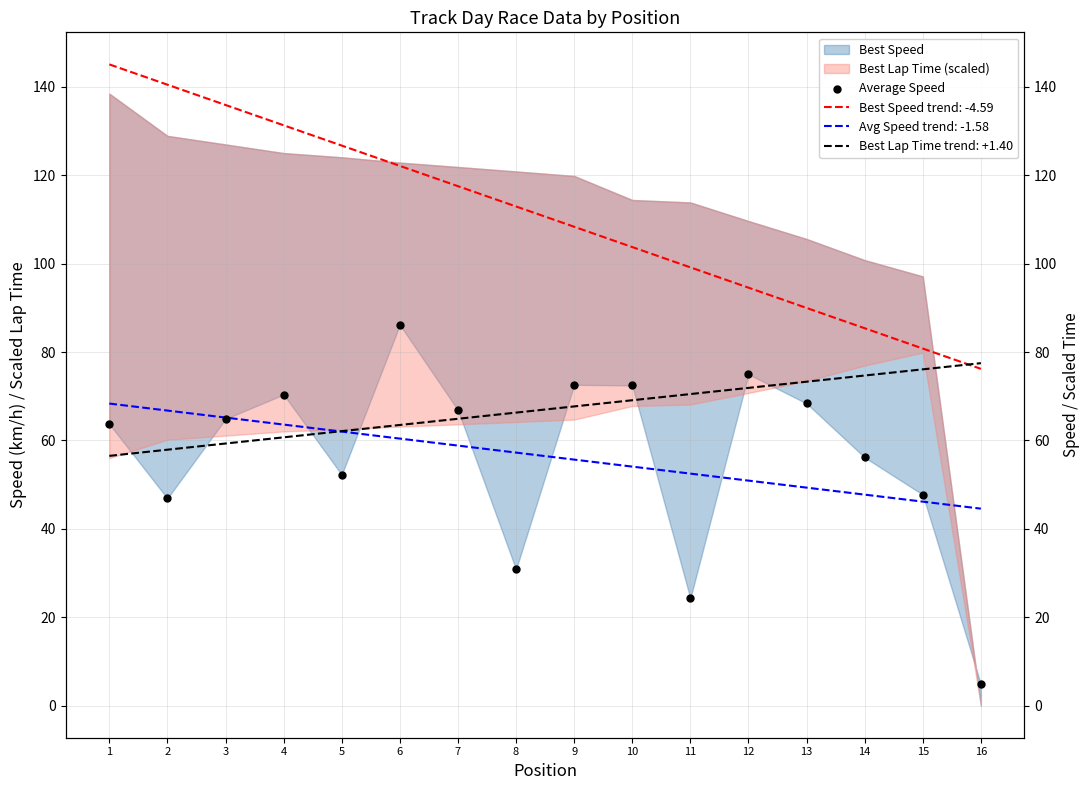

What is the change in value from 12 to 16?

-70.1